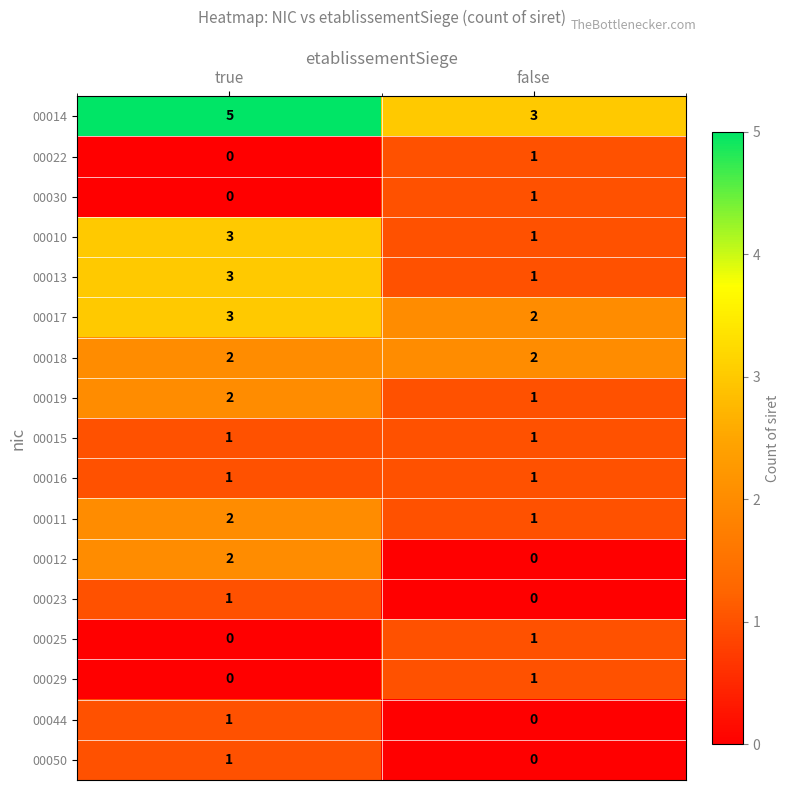

At which category is the sum across all series the highest?

true